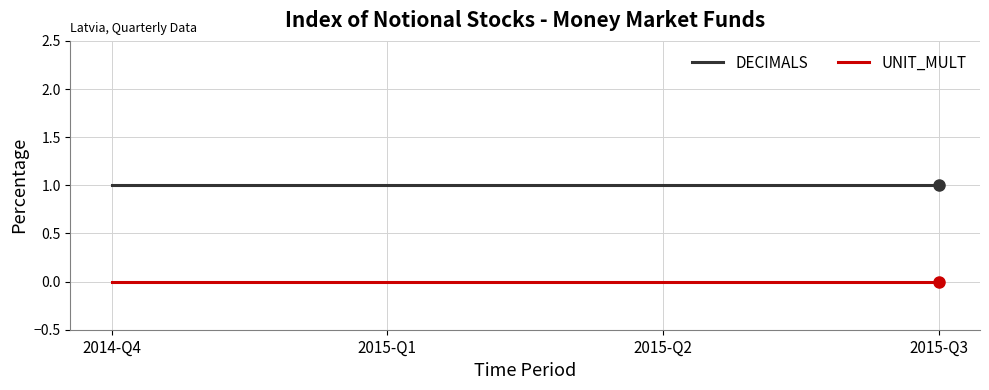

Which series has the largest total across all categories?

DECIMALS